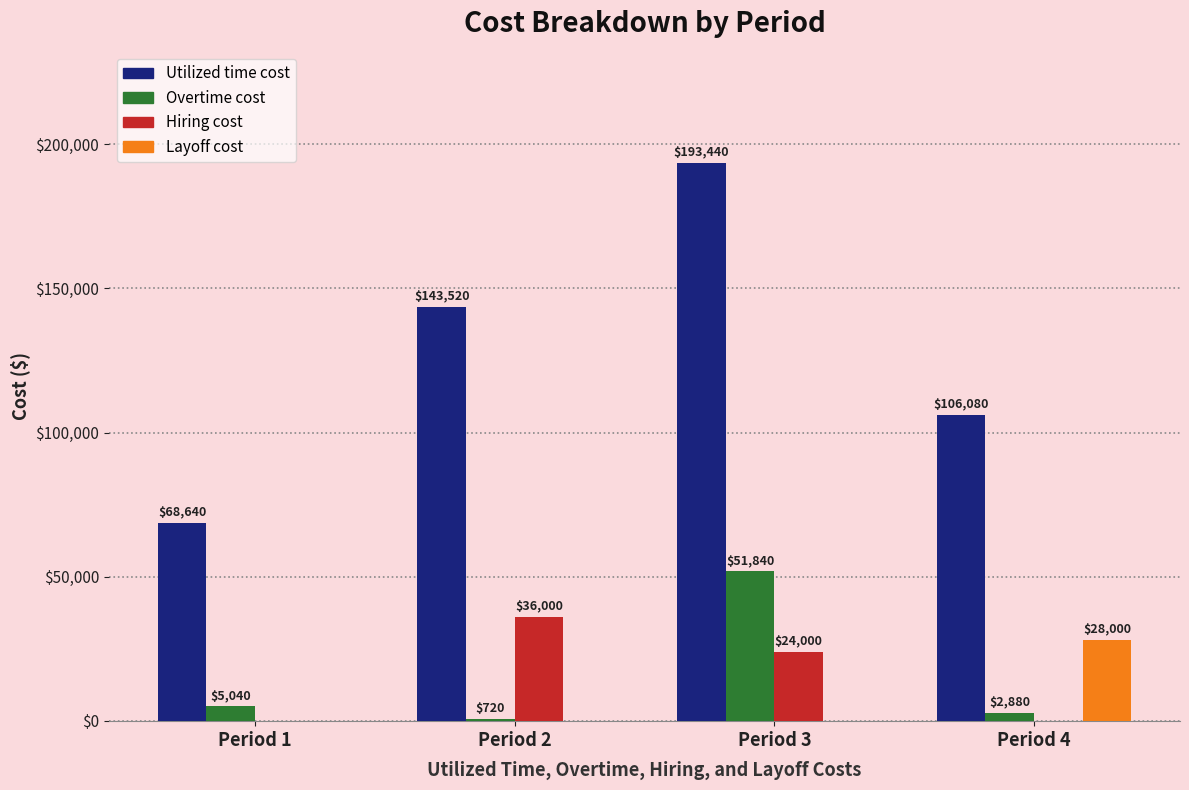

What is the total value across all series at Period 3?

269280